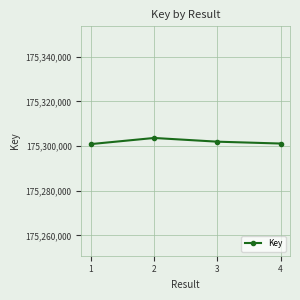

How many data points are less than 175301943?

2